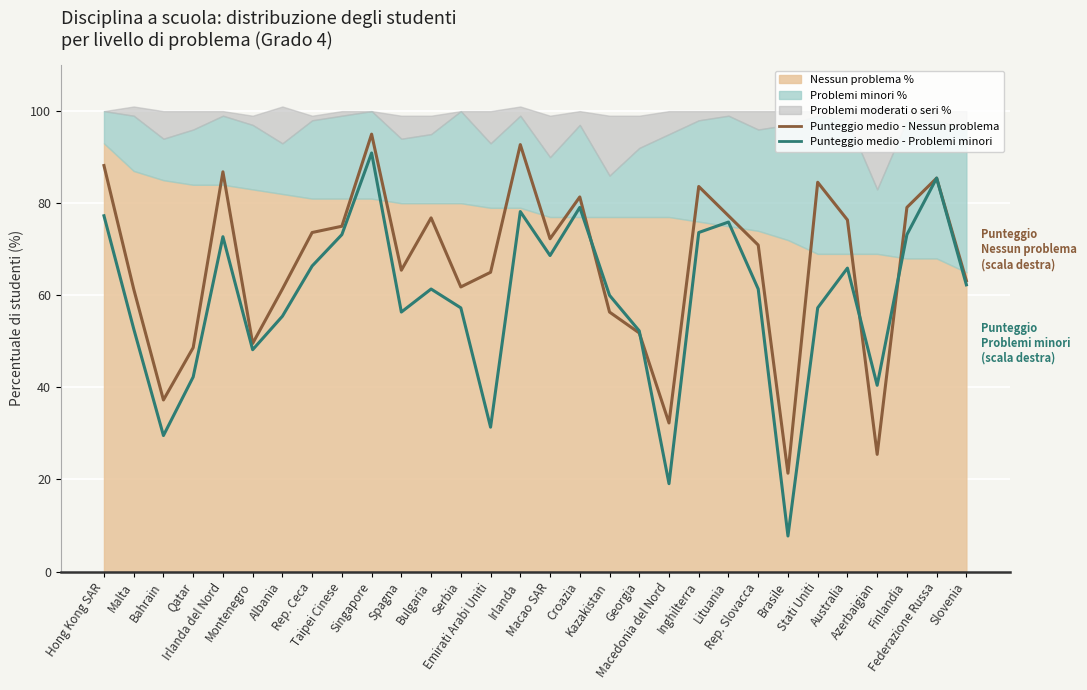

What is the total value across all series at Georgia?

104.1